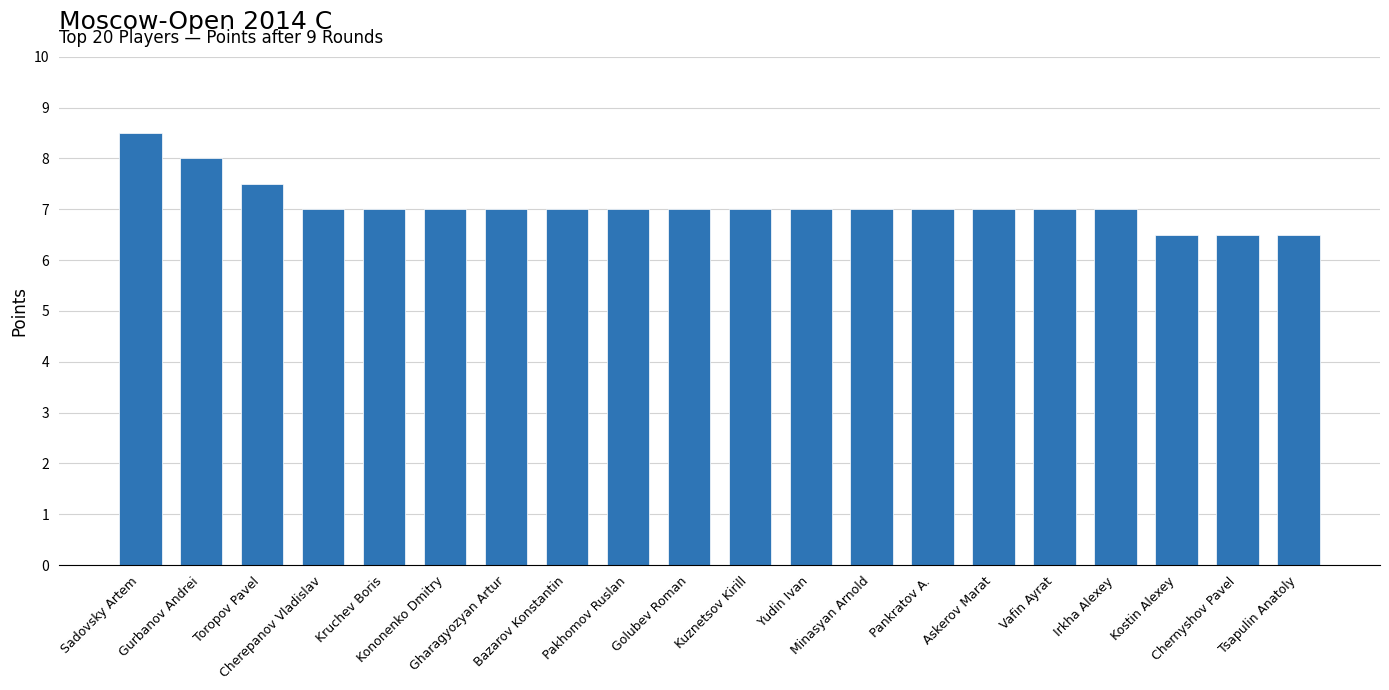

Which label corresponds to the largest value in the chart?

Sadovsky Artem